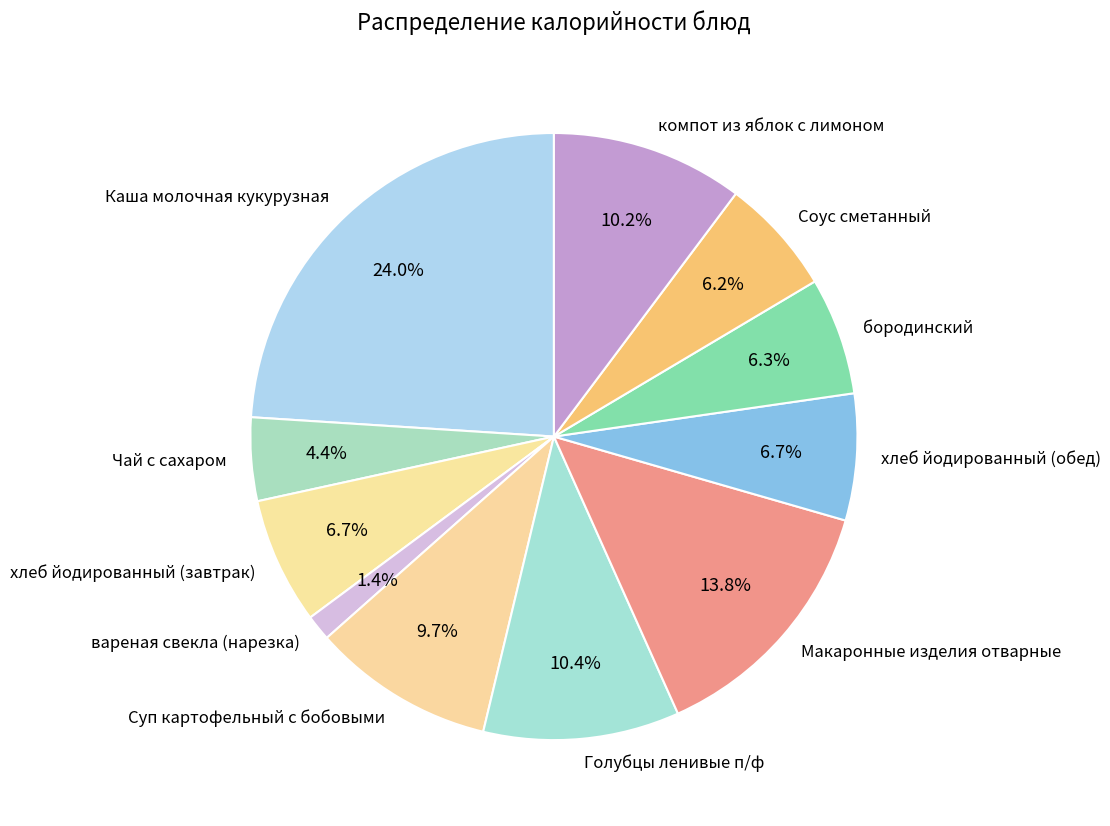

Is there a majority slice in this chart?

No